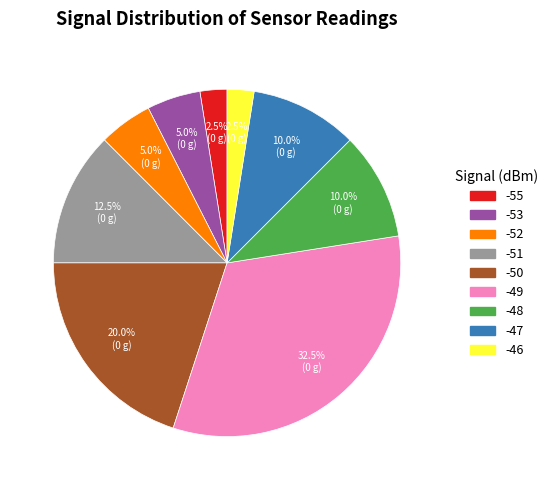

Between -47 and -51, which is larger?

-51